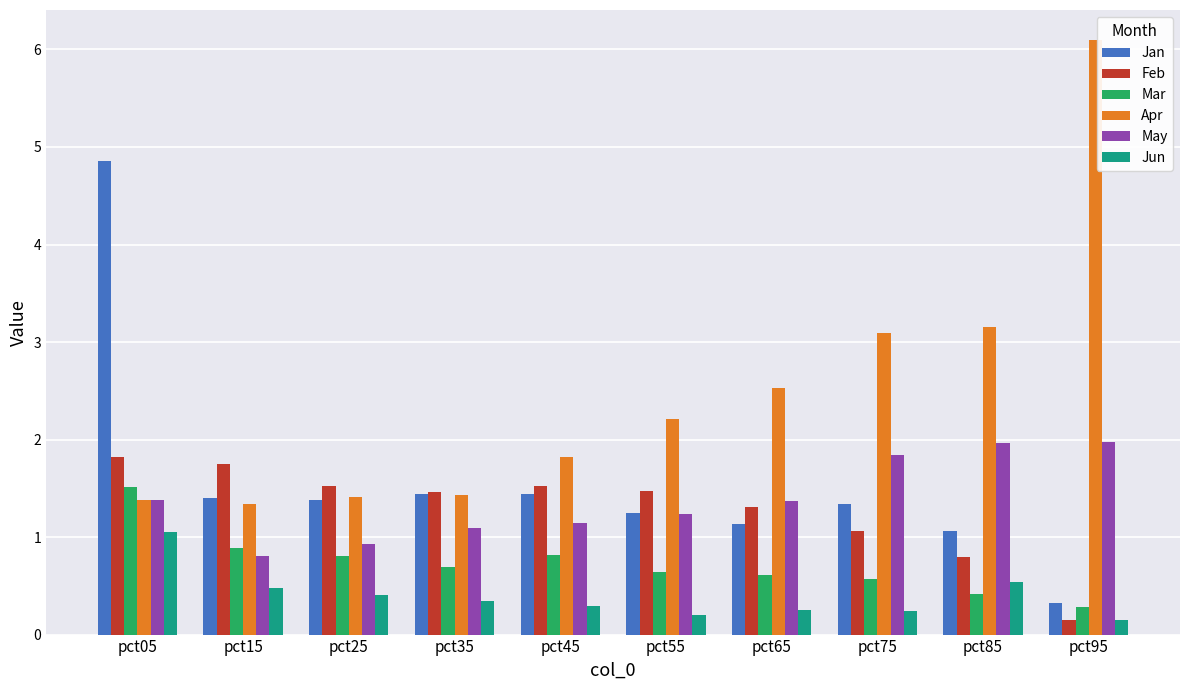

What is the approximate value of Mar at pct35?

0.7